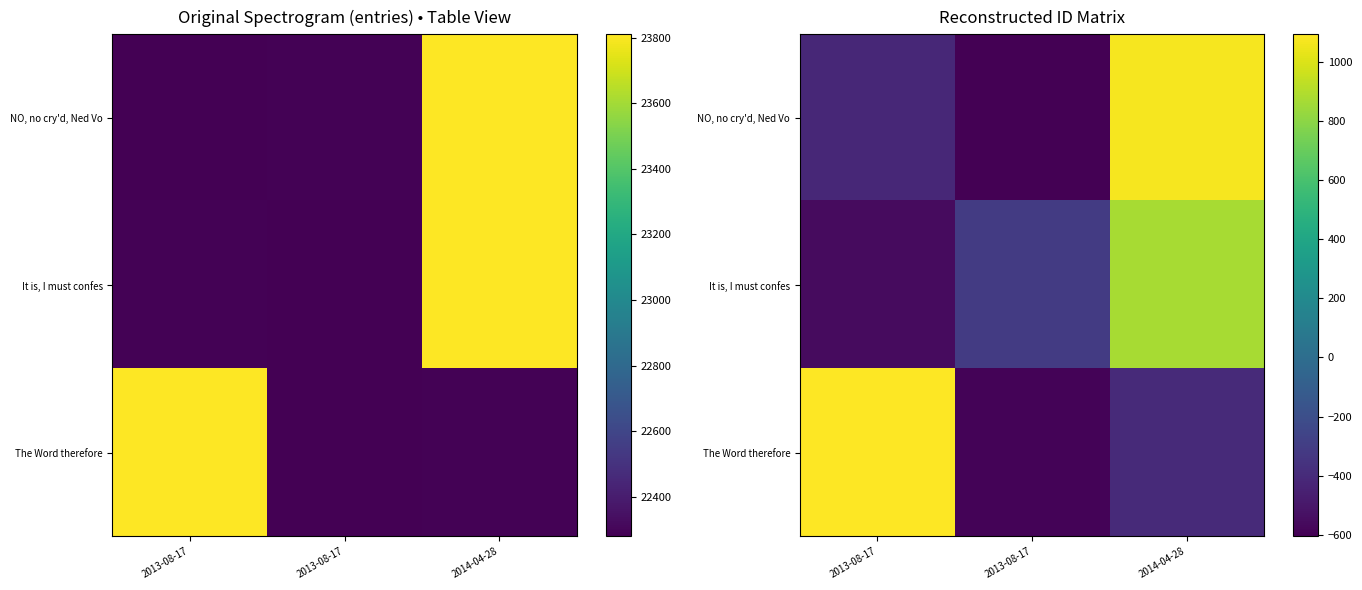

What is the smallest value displayed?

-604.7